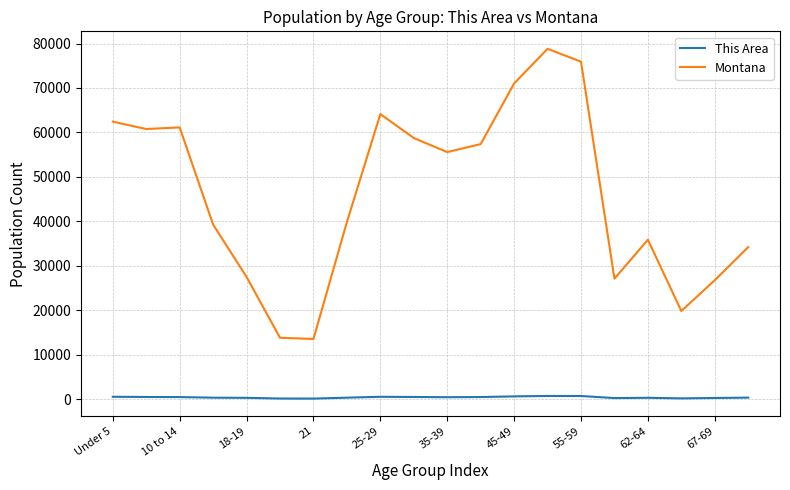

True or false: Montana and This Area cross at least once.

False